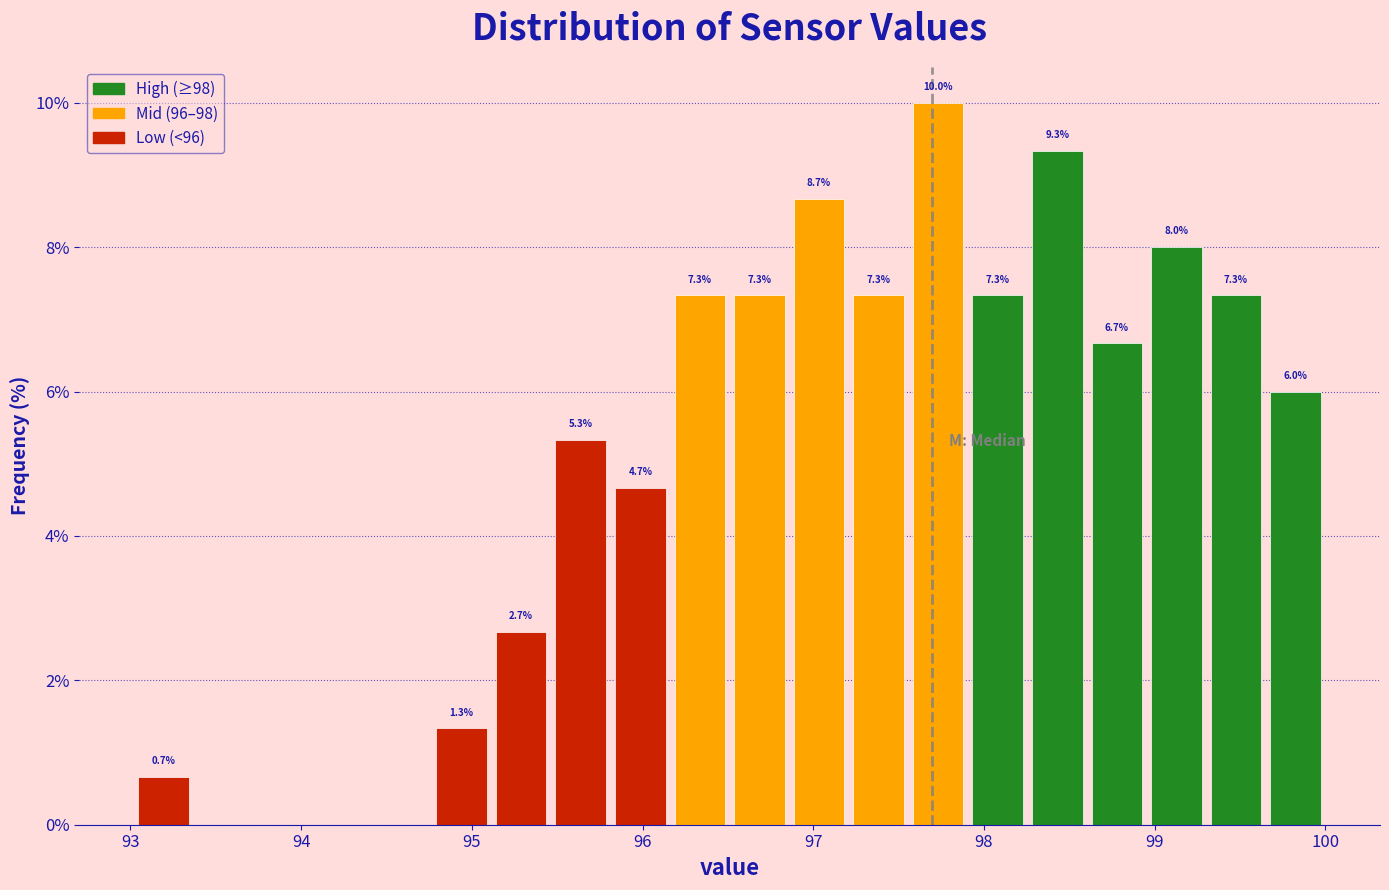

Around what value on the x-axis is the tallest bar? Give the approximate position of its centre, as read against the axis.

97.7